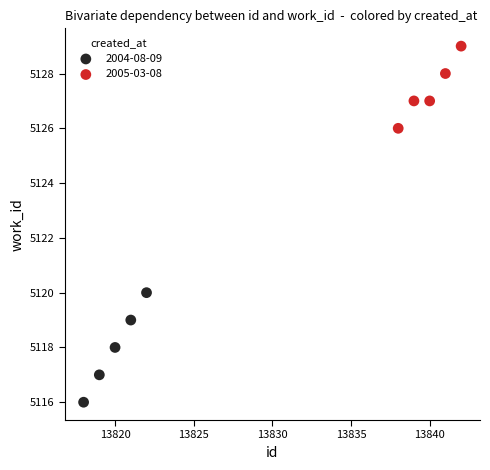

Which series reaches the maximum Y coordinate?

2005-03-08